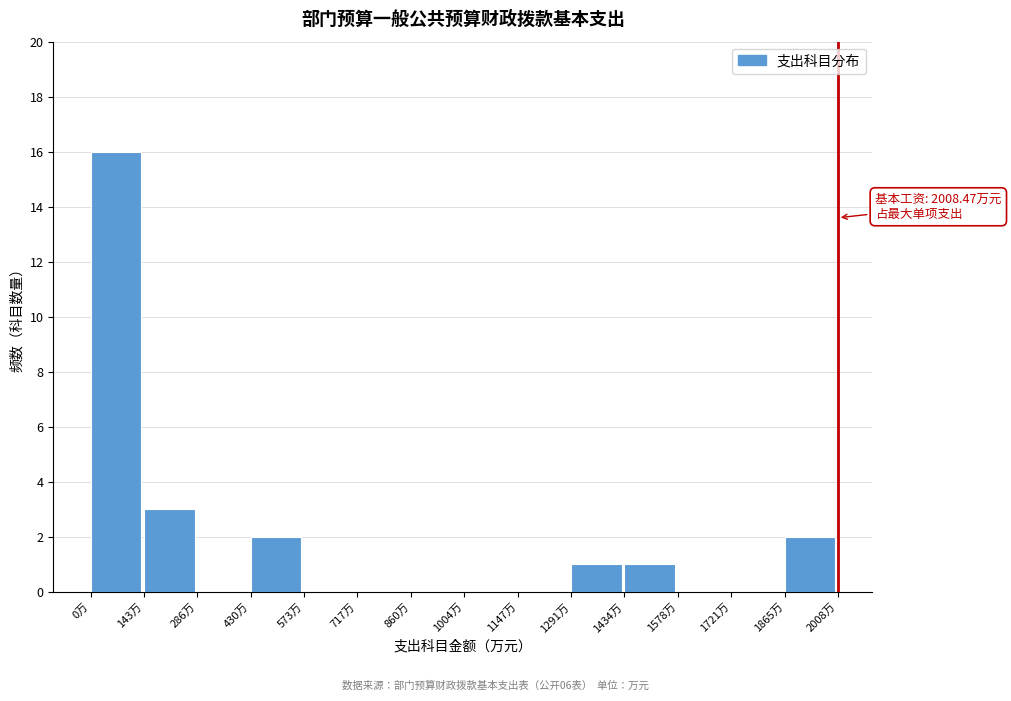

Which range on the x-axis has the tallest bar?

0 to 140